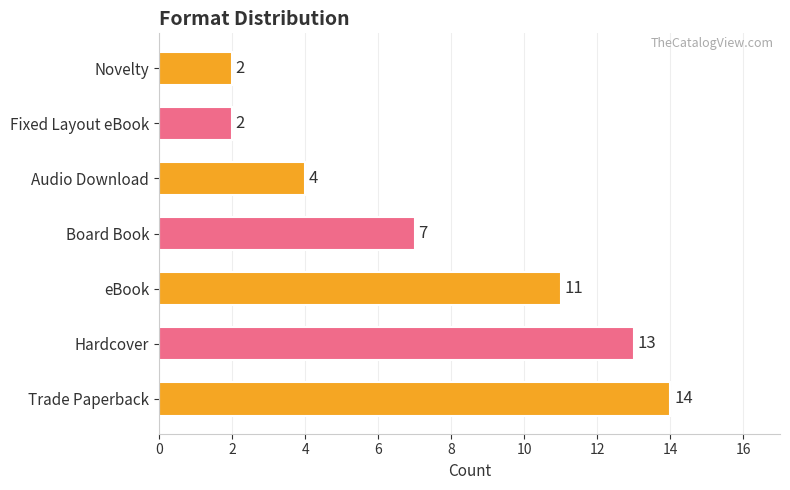

Reading bottom to top, what are all the values shown in this chart?

14	13	11	7	4	2	2